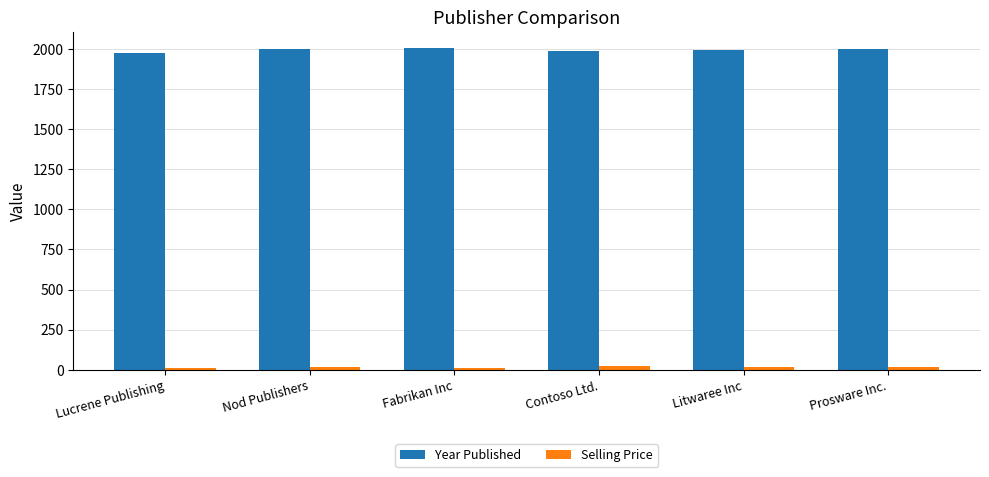

What is the lowest value of the Year Published series?

1978.0